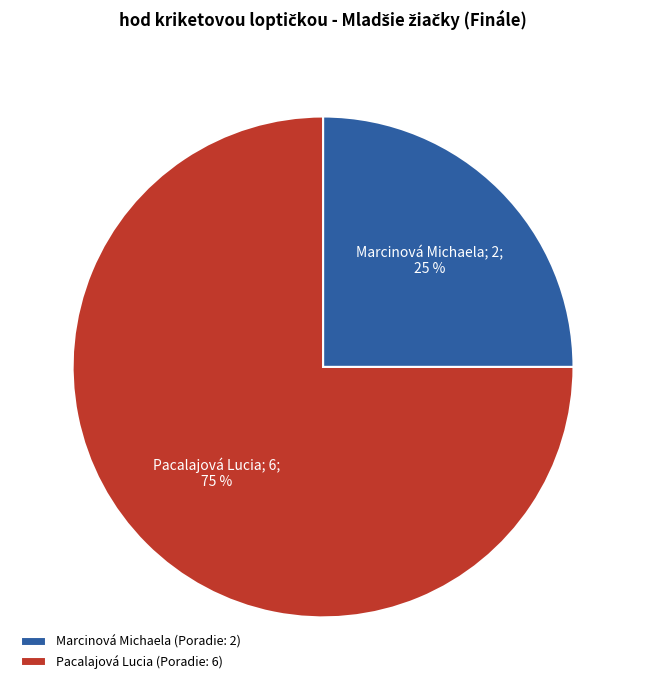

To the nearest percent, what is the difference between the Marcinová Michaela and Pacalajová Lucia slice percentages?

50%